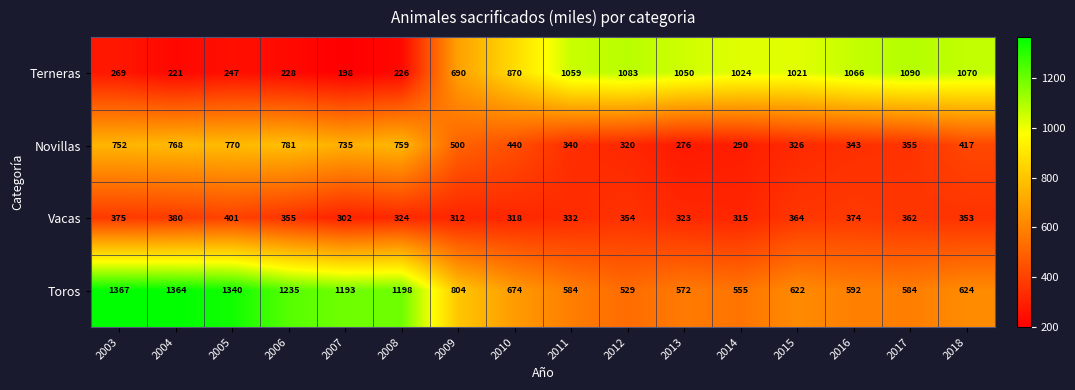

Which label corresponds to the smallest value in the chart?

2007